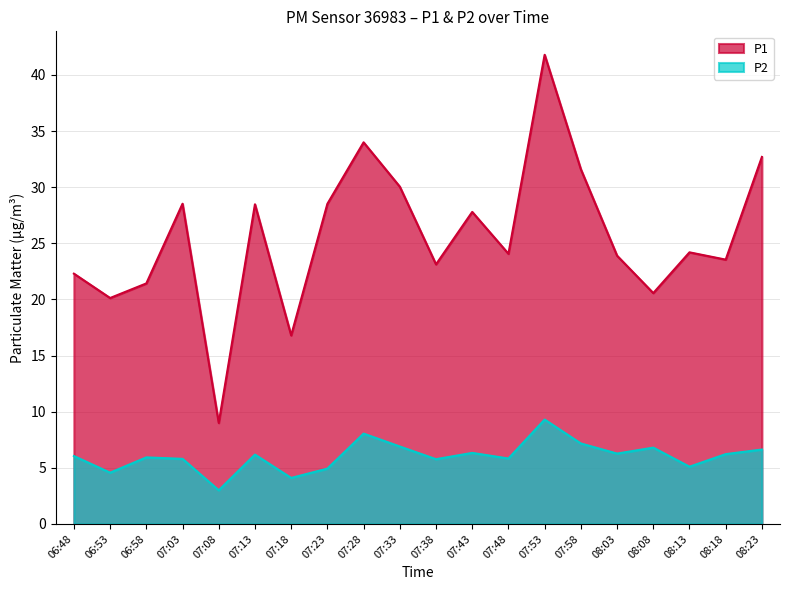

What is the maximum value shown in the chart?

41.8